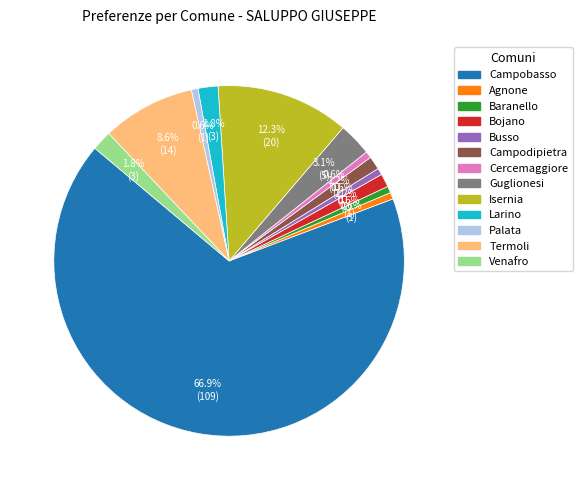

Do Venafro and Busso together represent more than half of the pie?

No